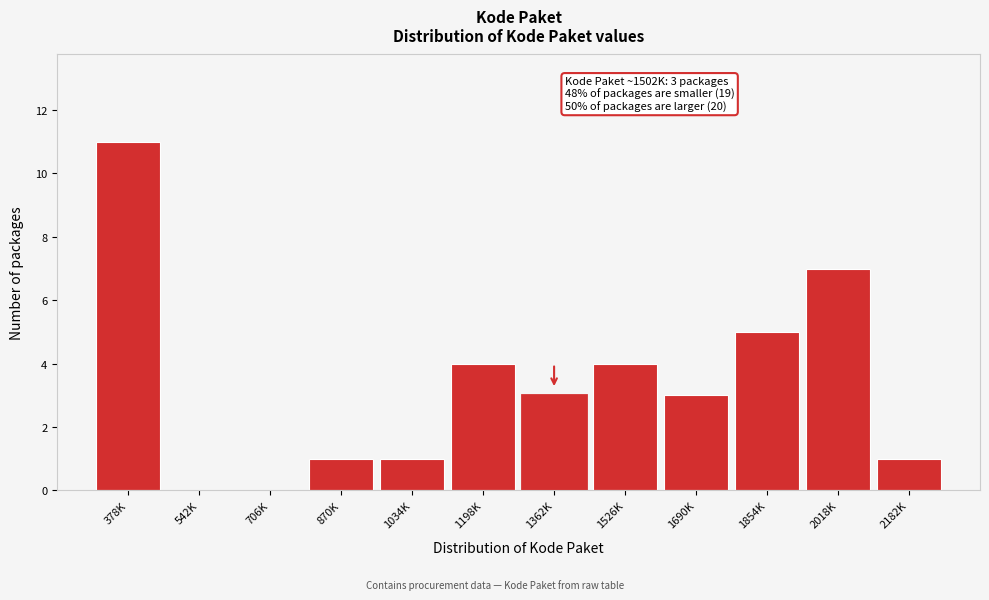

Reading right to left, list all the values displayed in this chart.

2182K=1	2018K=7	1854K=5	1690K=3	1526K=4	1362K=3	1198K=4	1034K=1	870K=1	706K=0	542K=0	378K=11